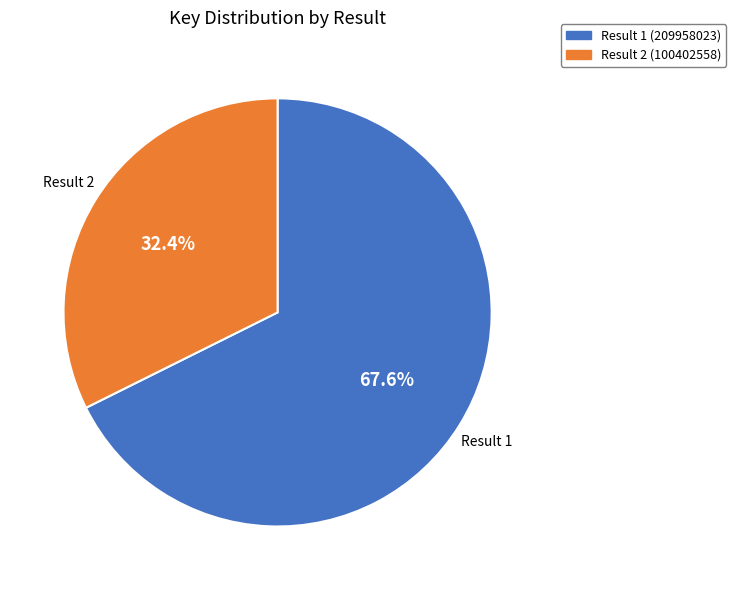

Which category has the smallest portion of the pie?

Result 2 (100402558)